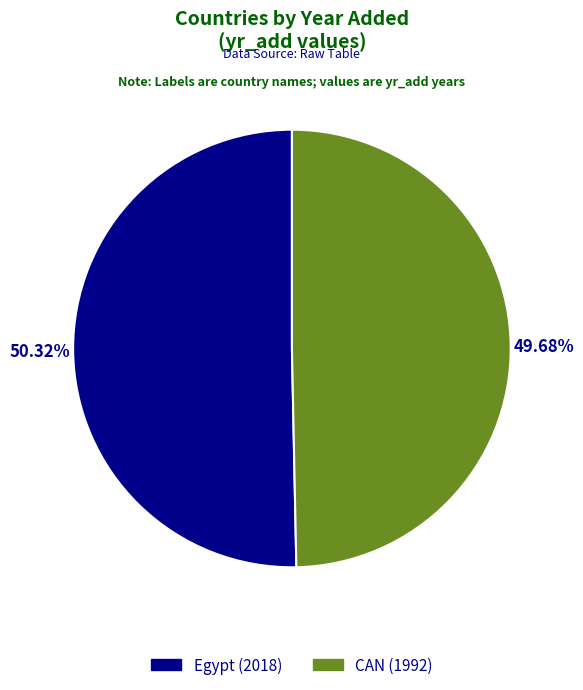

The CAN slice represents 50% of the pie. True or false?

True